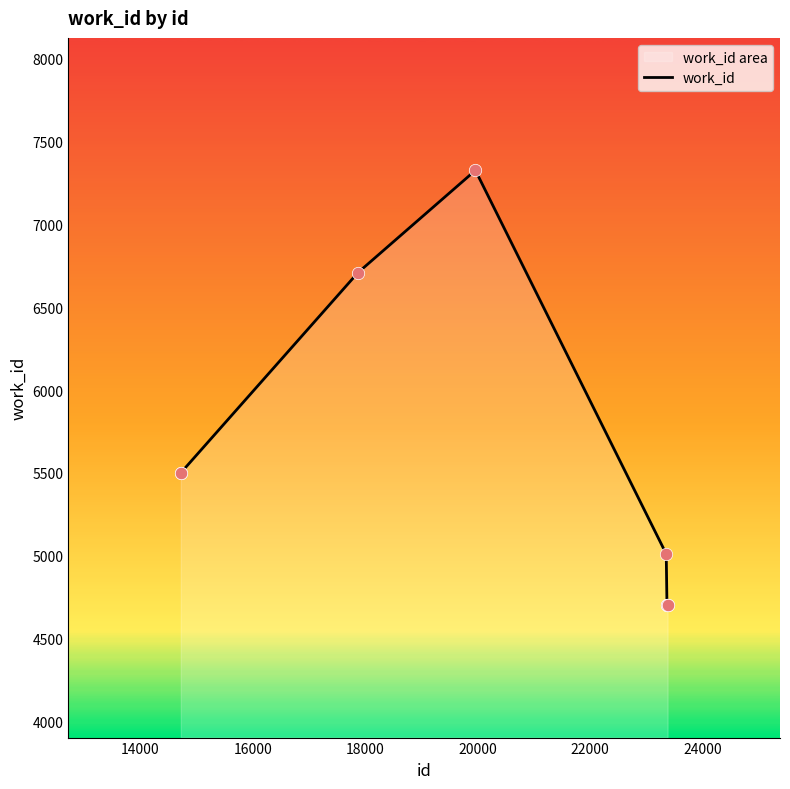

What is the minimum value shown in the chart?

4702